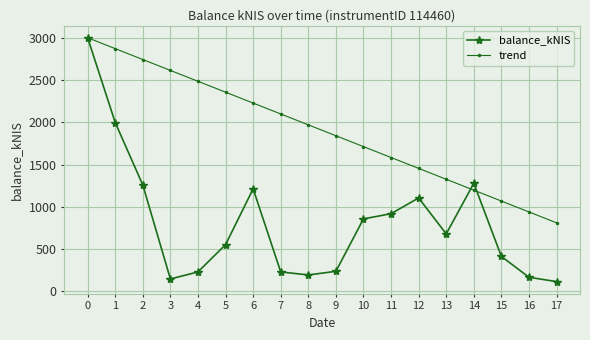

Between 7 and 9, which series saw the biggest shift?

trend